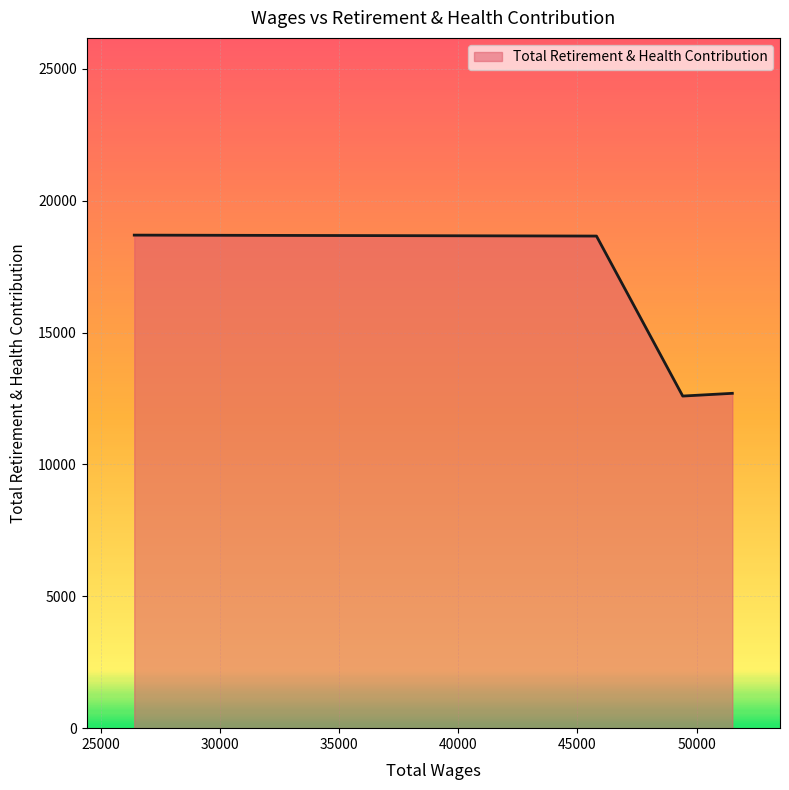

Does the chart have visible grid lines?

Yes